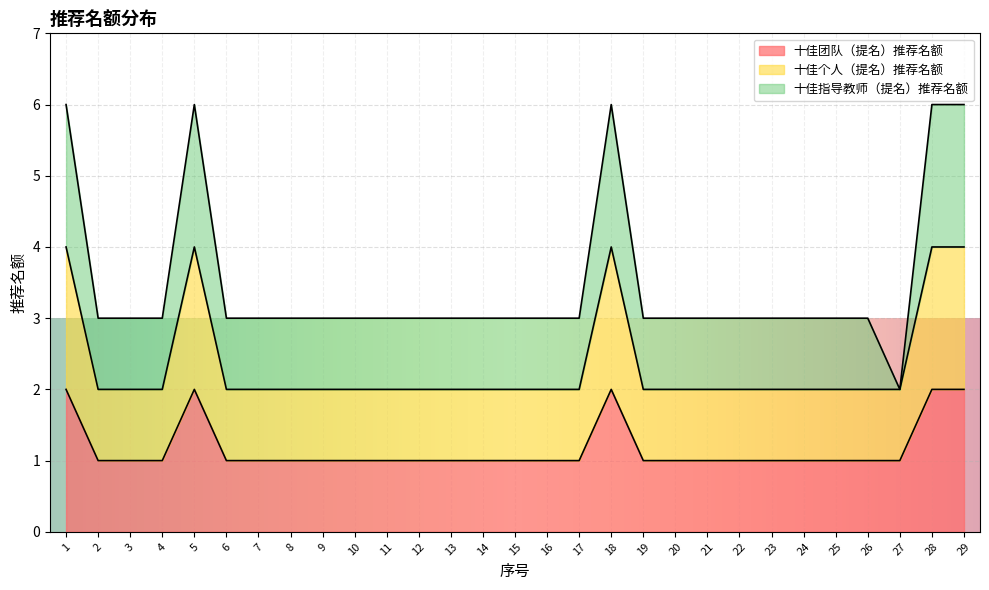

What is the sum of the 十佳团队（提名）推荐名额 values at 18 and 26?

3